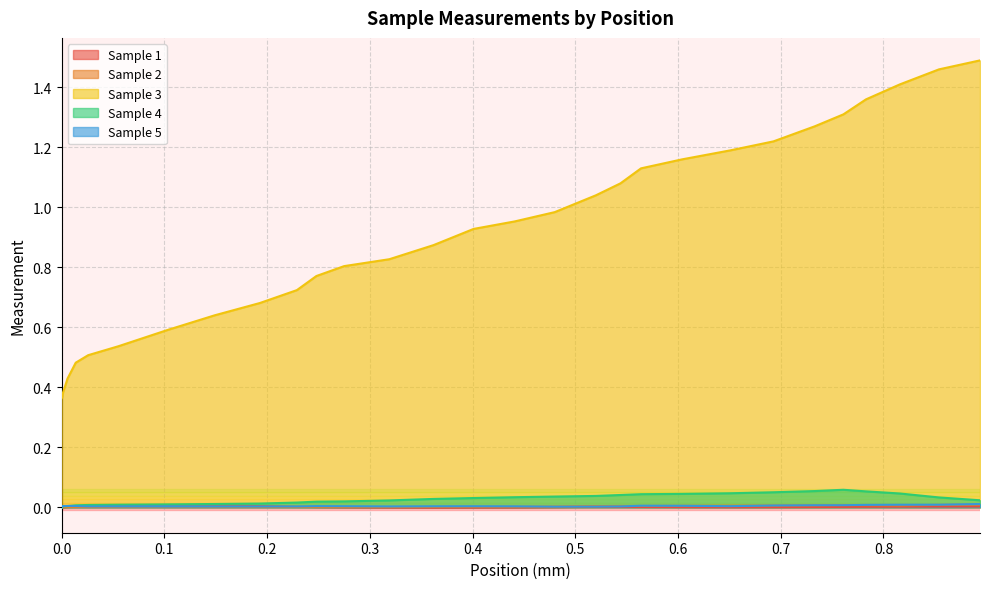

True or false: Sample 1 has a value of 0.0 at 39.

False